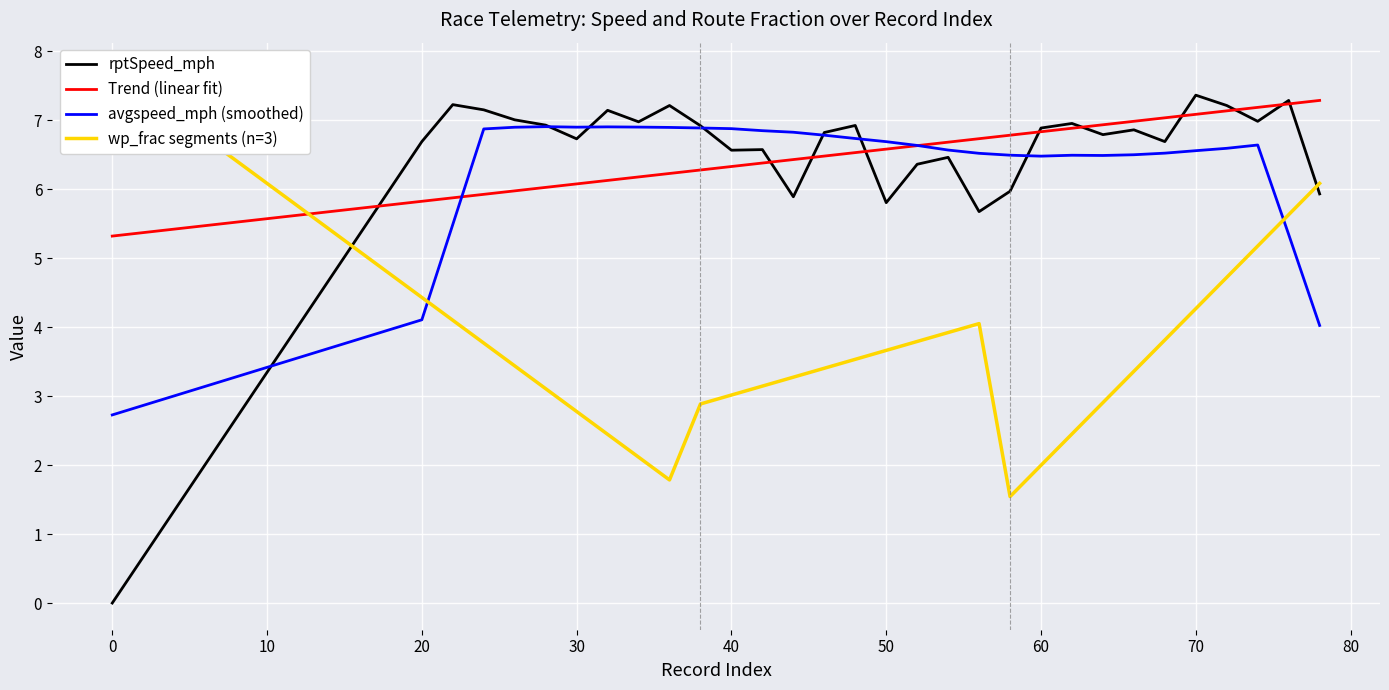

True or false: Trend (linear fit) has a value of 6.6 at 50.

True